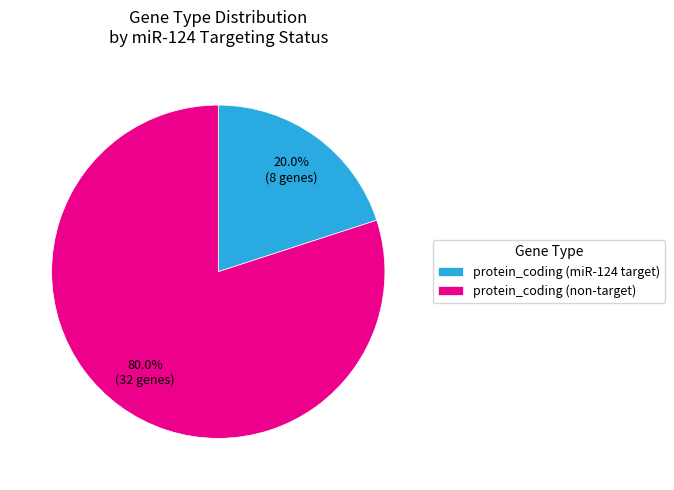

Do protein_coding (non-target) and protein_coding (miR-124 target) together represent more than half of the pie?

Yes